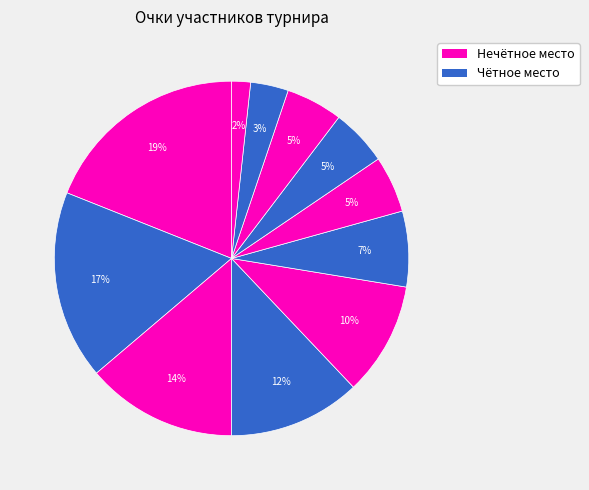

How many slices are in this pie chart?

11